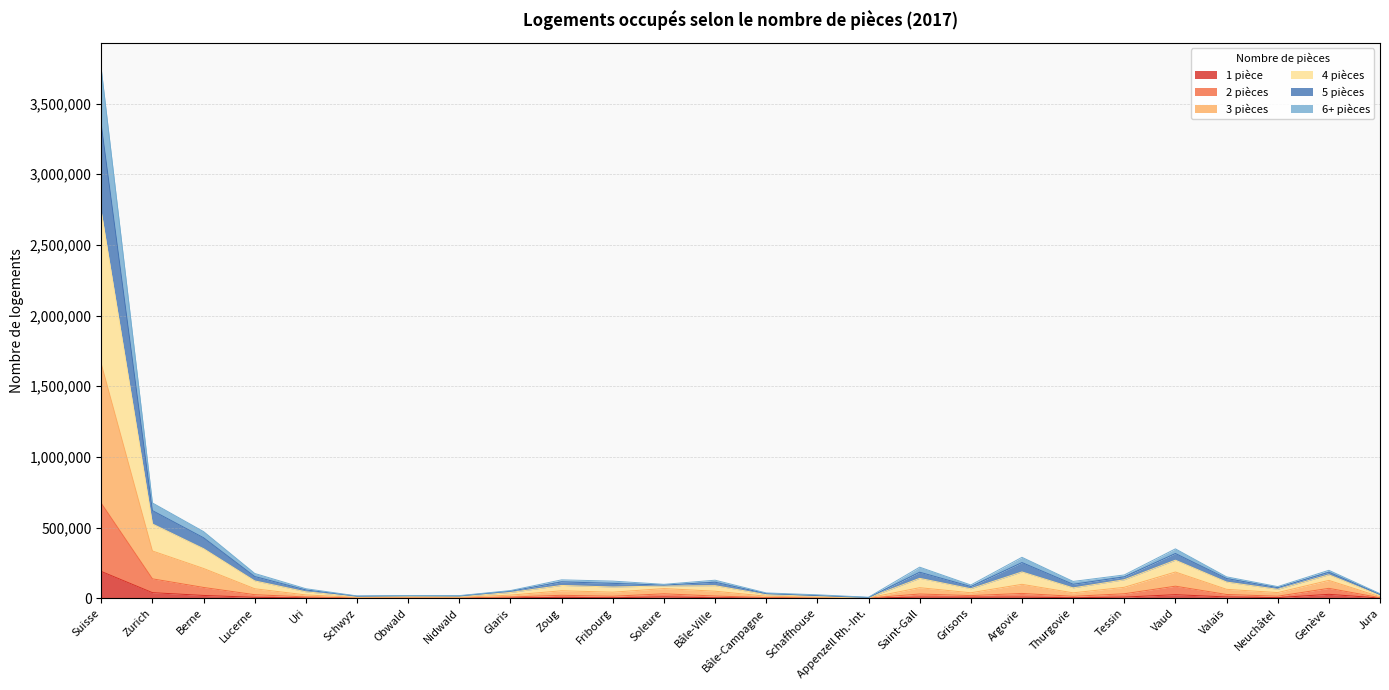

At which category does the chart reach its minimum across all series?

Appenzell Rh.-Int.